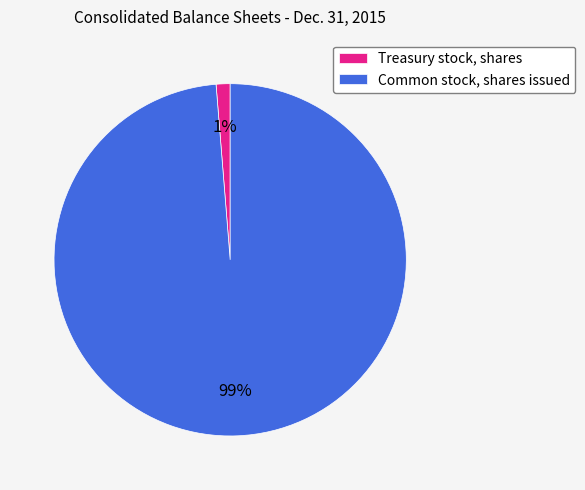

Is there any slice that represents more than half of the pie?

Yes